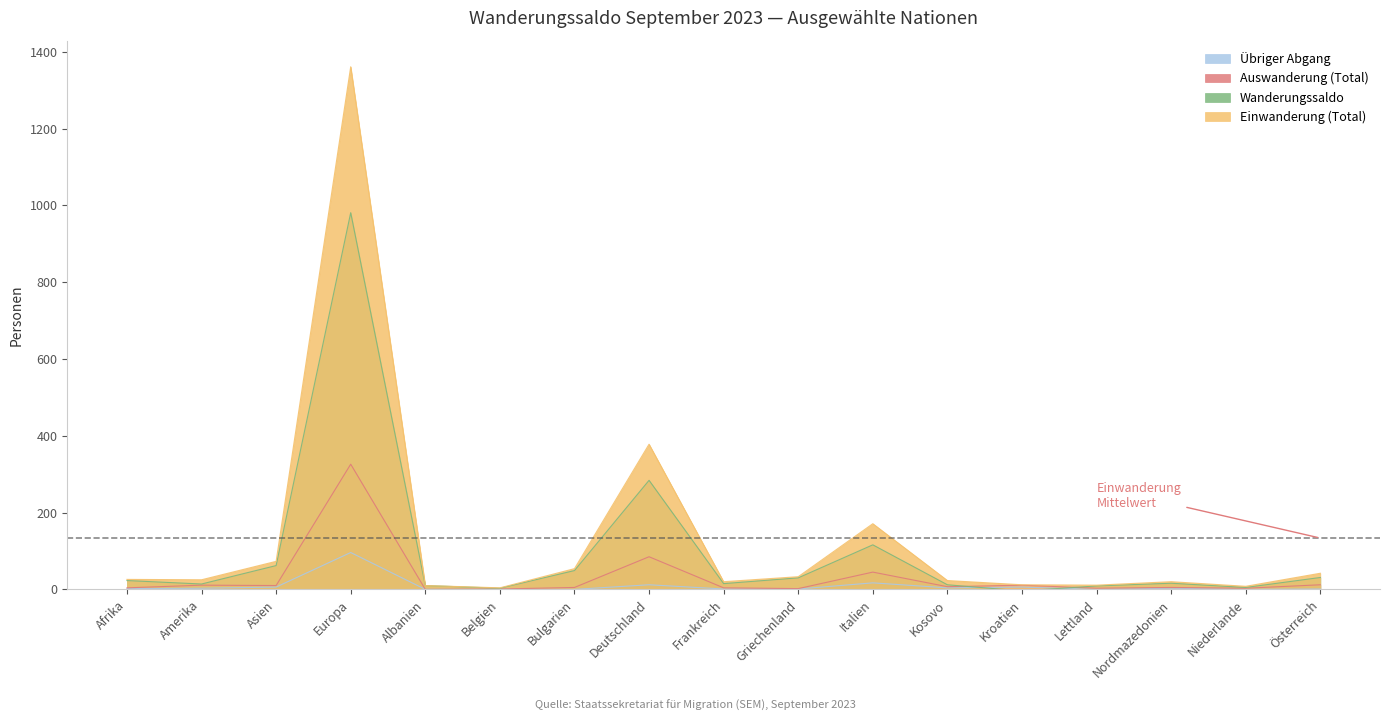

What is the value of the Einwanderung (Total) point at the 16th from the left?

8